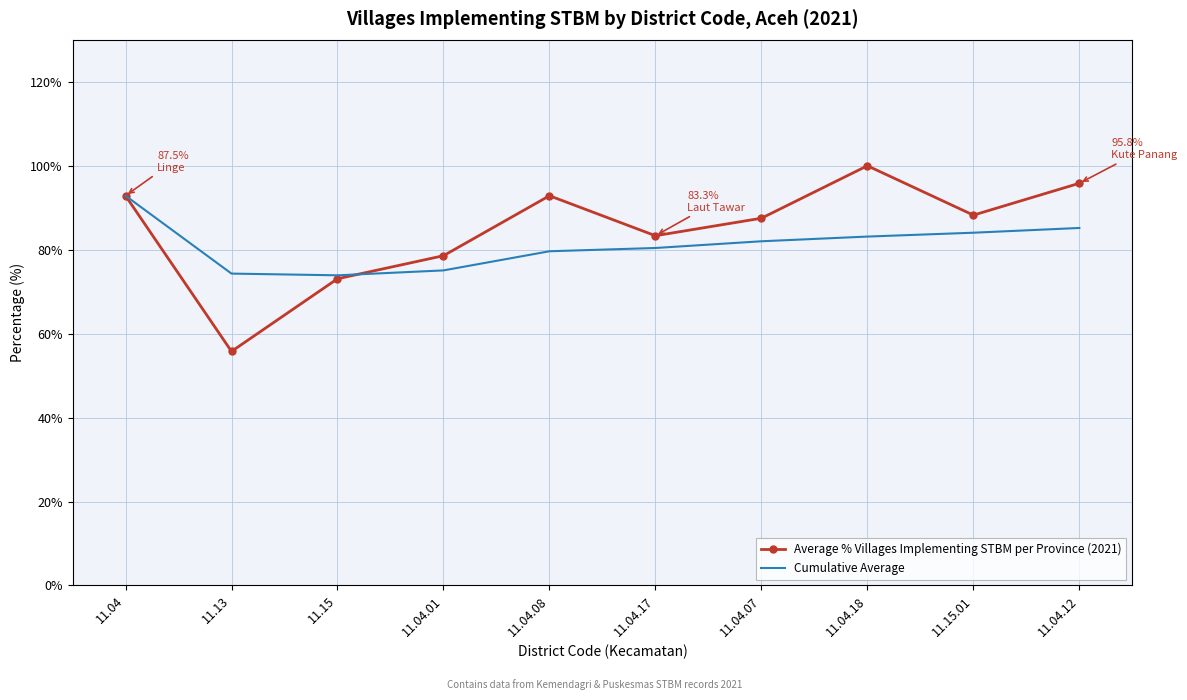

What position from the right is 11.04.17?

5